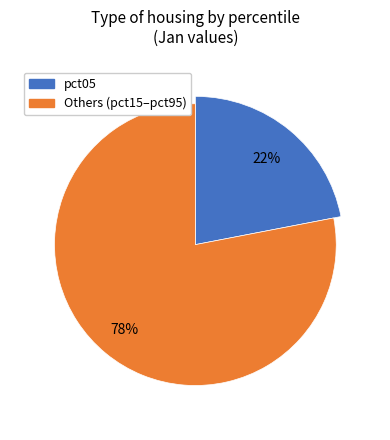

What percentage do pct25 and pct75 together represent?

16.9%